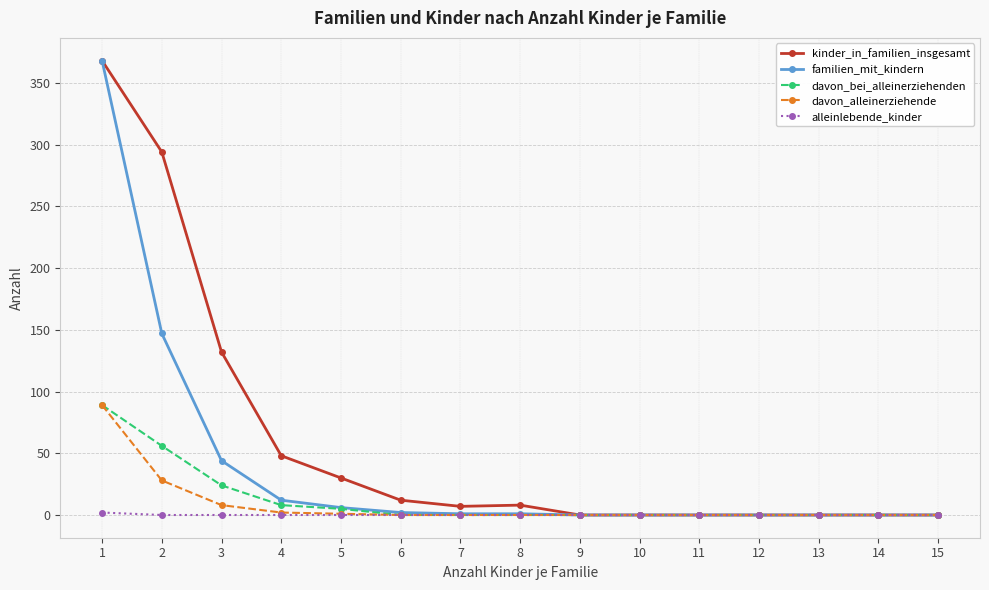

Count the number of categories in the chart.

15